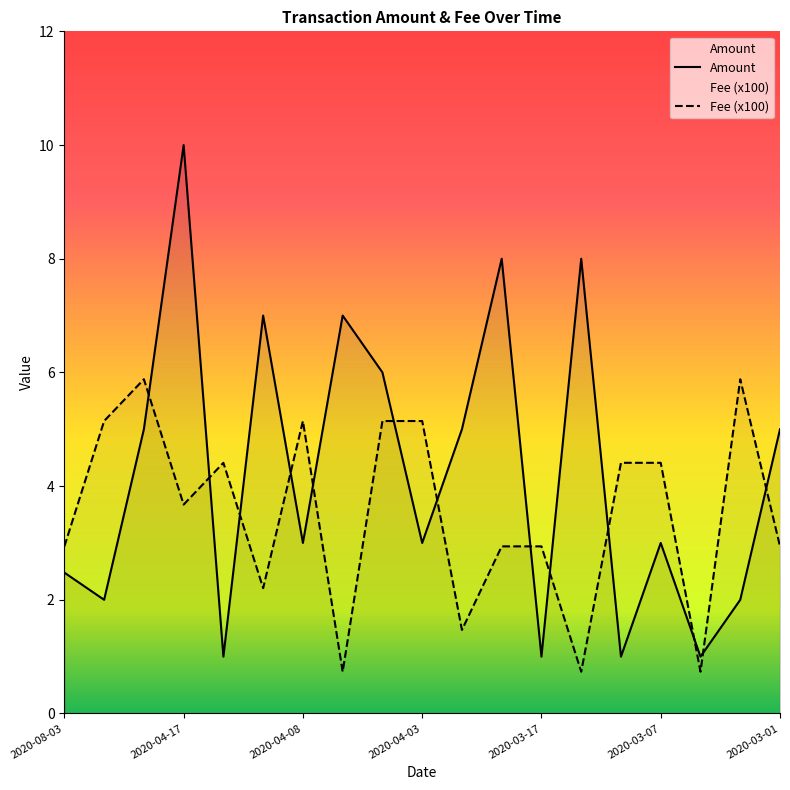

Read the Amount value at 2020-04-08.

3.0